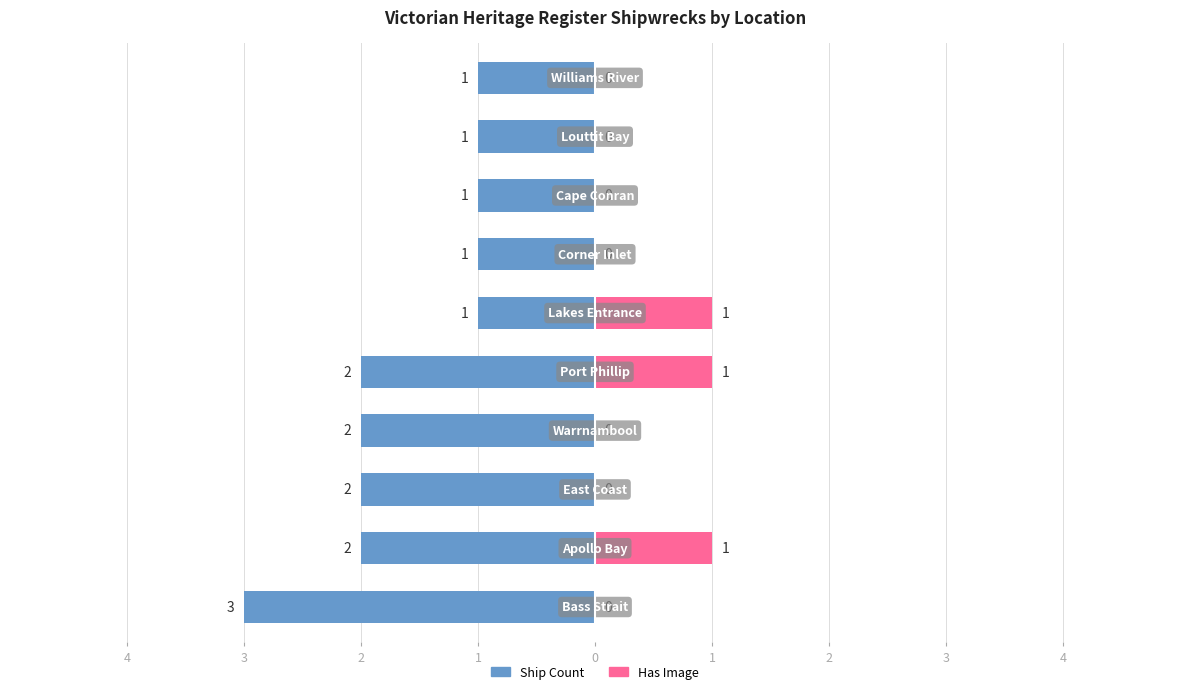

At 3, list the series in order from largest to smallest.

Has Image, Ship Count